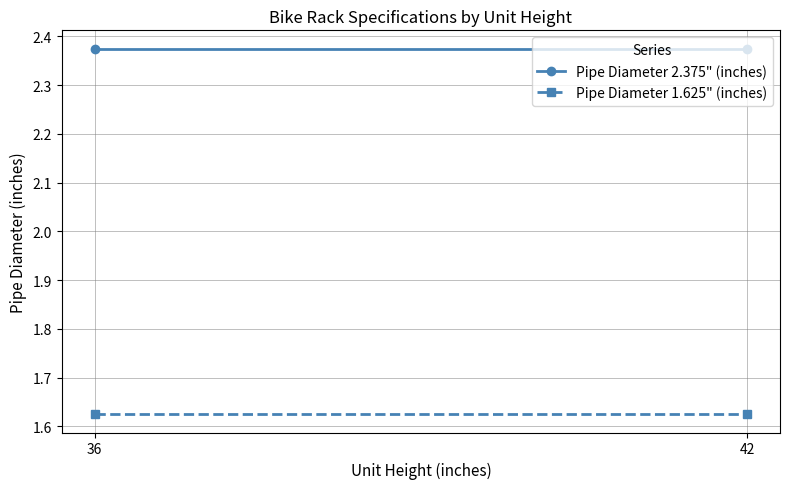

Which series has the largest total across all categories?

Pipe Diameter 2.375" (inches)